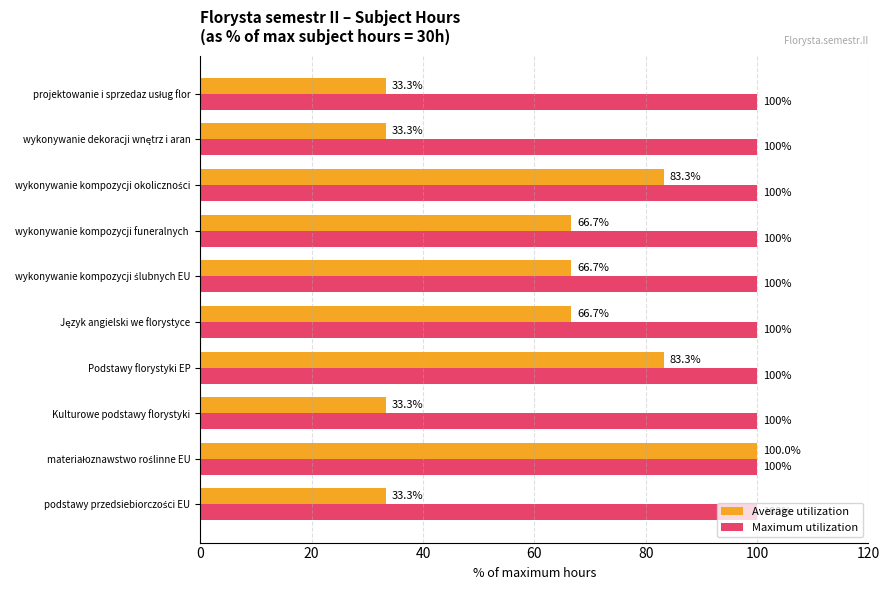

Which series has the largest range (max minus min)?

Average utilization